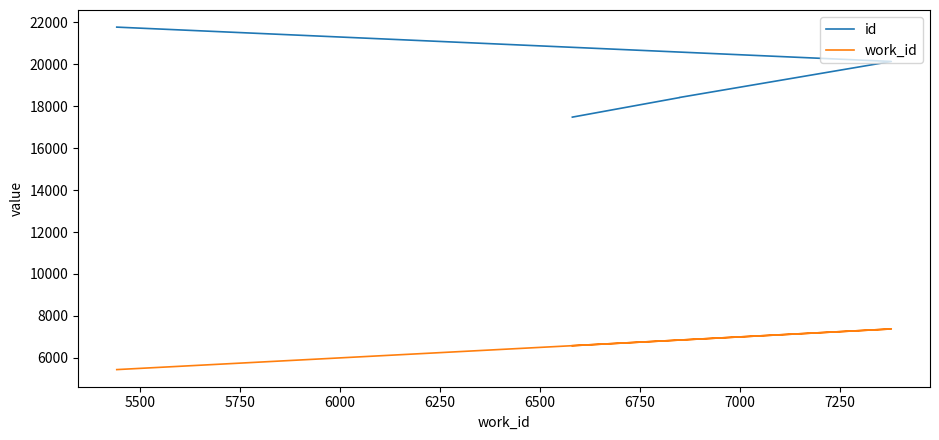

How many lines are shown in the chart?

2